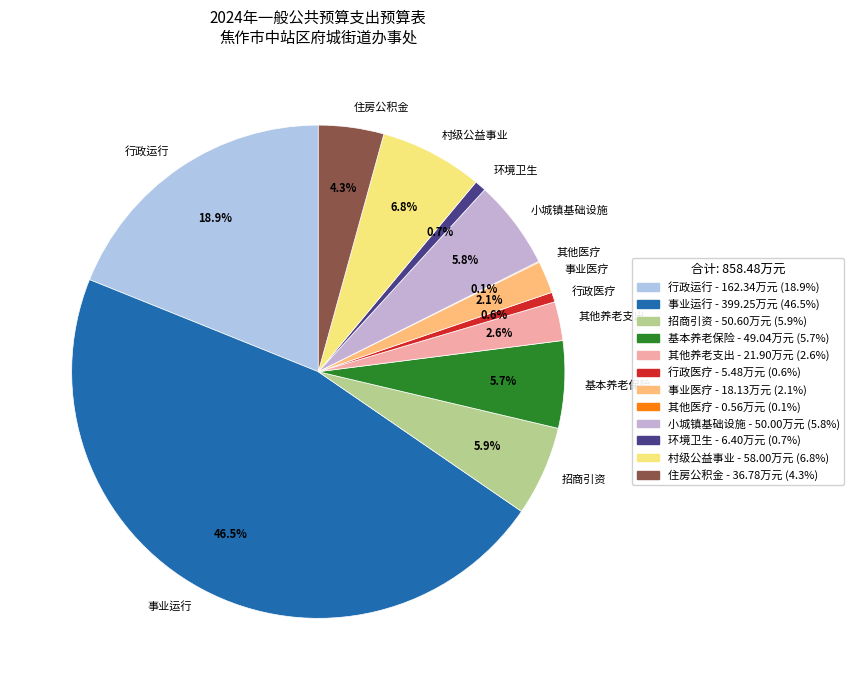

Which slice is the largest?

事业运行